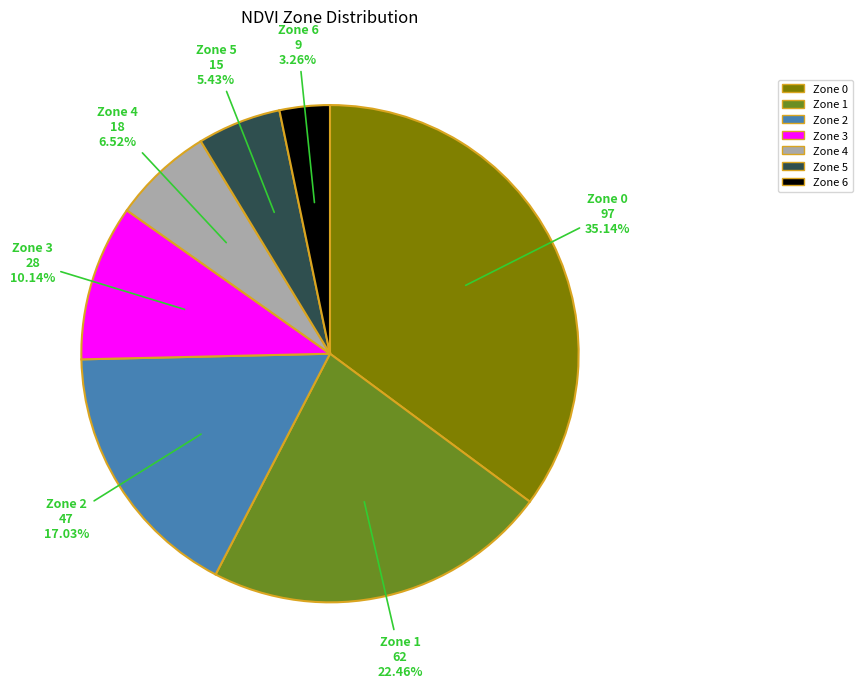

Which slice is the smallest?

Zone 6